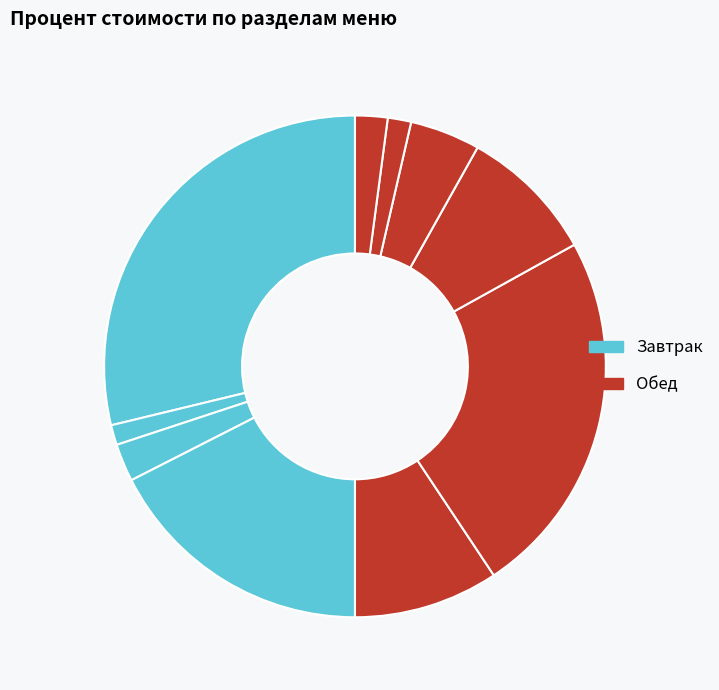

How many slices are in this pie chart?

10